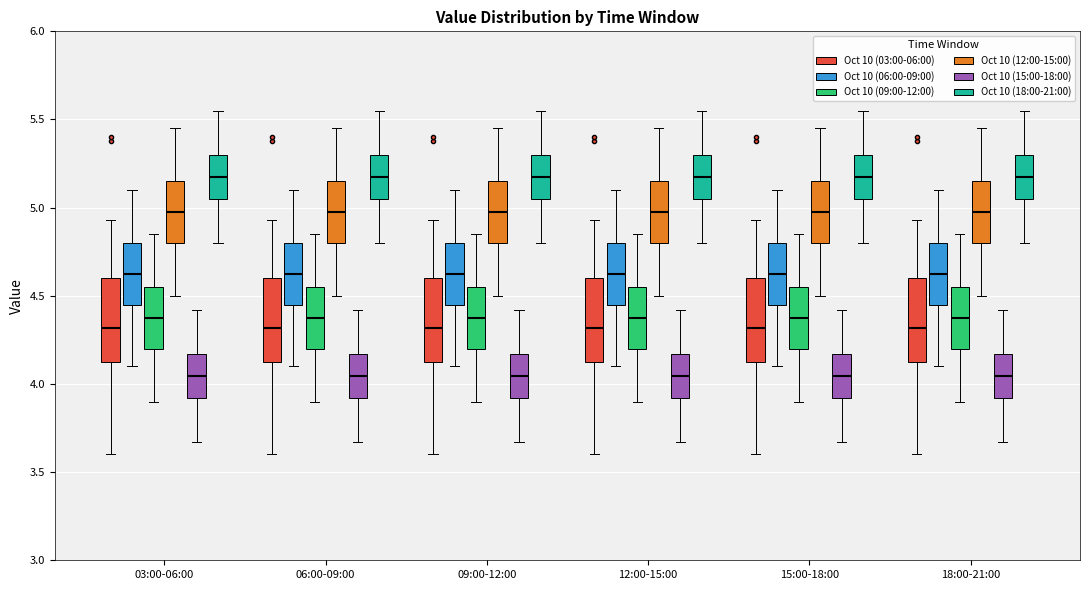

Reading left to right, transcribe this box plot: for each box, give where its median line is, the range the box spans, and where its two whiskers end, as read against the y-axis. The values are not printed on the chart, so give them approximately, as read against the axis.

03:00-06:00 (Oct 10 (03:00-06:00)): median 4.30, box 4.10 to 4.60, whiskers 3.60 to 4.95
03:00-06:00 (Oct 10 (06:00-09:00)): median 4.65, box 4.45 to 4.80, whiskers 4.10 to 5.10
03:00-06:00 (Oct 10 (09:00-12:00)): median 4.40, box 4.20 to 4.55, whiskers 3.90 to 4.85
03:00-06:00 (Oct 10 (12:00-15:00)): median 5.00, box 4.80 to 5.15, whiskers 4.50 to 5.45
03:00-06:00 (Oct 10 (15:00-18:00)): median 4.05, box 3.90 to 4.15, whiskers 3.65 to 4.40
03:00-06:00 (Oct 10 (18:00-21:00)): median 5.20, box 5.05 to 5.30, whiskers 4.80 to 5.55
06:00-09:00 (Oct 10 (03:00-06:00)): median 4.30, box 4.10 to 4.60, whiskers 3.60 to 4.95
06:00-09:00 (Oct 10 (06:00-09:00)): median 4.65, box 4.45 to 4.80, whiskers 4.10 to 5.10
06:00-09:00 (Oct 10 (09:00-12:00)): median 4.40, box 4.20 to 4.55, whiskers 3.90 to 4.85
06:00-09:00 (Oct 10 (12:00-15:00)): median 5.00, box 4.80 to 5.15, whiskers 4.50 to 5.45
06:00-09:00 (Oct 10 (15:00-18:00)): median 4.05, box 3.90 to 4.15, whiskers 3.65 to 4.40
06:00-09:00 (Oct 10 (18:00-21:00)): median 5.20, box 5.05 to 5.30, whiskers 4.80 to 5.55
09:00-12:00 (Oct 10 (03:00-06:00)): median 4.30, box 4.10 to 4.60, whiskers 3.60 to 4.95
09:00-12:00 (Oct 10 (06:00-09:00)): median 4.65, box 4.45 to 4.80, whiskers 4.10 to 5.10
09:00-12:00 (Oct 10 (09:00-12:00)): median 4.40, box 4.20 to 4.55, whiskers 3.90 to 4.85
09:00-12:00 (Oct 10 (12:00-15:00)): median 5.00, box 4.80 to 5.15, whiskers 4.50 to 5.45
09:00-12:00 (Oct 10 (15:00-18:00)): median 4.05, box 3.90 to 4.15, whiskers 3.65 to 4.40
09:00-12:00 (Oct 10 (18:00-21:00)): median 5.20, box 5.05 to 5.30, whiskers 4.80 to 5.55
12:00-15:00 (Oct 10 (03:00-06:00)): median 4.30, box 4.10 to 4.60, whiskers 3.60 to 4.95
12:00-15:00 (Oct 10 (06:00-09:00)): median 4.65, box 4.45 to 4.80, whiskers 4.10 to 5.10
12:00-15:00 (Oct 10 (09:00-12:00)): median 4.40, box 4.20 to 4.55, whiskers 3.90 to 4.85
12:00-15:00 (Oct 10 (12:00-15:00)): median 5.00, box 4.80 to 5.15, whiskers 4.50 to 5.45
12:00-15:00 (Oct 10 (15:00-18:00)): median 4.05, box 3.90 to 4.15, whiskers 3.65 to 4.40
12:00-15:00 (Oct 10 (18:00-21:00)): median 5.20, box 5.05 to 5.30, whiskers 4.80 to 5.55
15:00-18:00 (Oct 10 (03:00-06:00)): median 4.30, box 4.10 to 4.60, whiskers 3.60 to 4.95
15:00-18:00 (Oct 10 (06:00-09:00)): median 4.65, box 4.45 to 4.80, whiskers 4.10 to 5.10
15:00-18:00 (Oct 10 (09:00-12:00)): median 4.40, box 4.20 to 4.55, whiskers 3.90 to 4.85
15:00-18:00 (Oct 10 (12:00-15:00)): median 5.00, box 4.80 to 5.15, whiskers 4.50 to 5.45
15:00-18:00 (Oct 10 (15:00-18:00)): median 4.05, box 3.90 to 4.15, whiskers 3.65 to 4.40
15:00-18:00 (Oct 10 (18:00-21:00)): median 5.20, box 5.05 to 5.30, whiskers 4.80 to 5.55
18:00-21:00 (Oct 10 (03:00-06:00)): median 4.30, box 4.10 to 4.60, whiskers 3.60 to 4.95
18:00-21:00 (Oct 10 (06:00-09:00)): median 4.65, box 4.45 to 4.80, whiskers 4.10 to 5.10
18:00-21:00 (Oct 10 (09:00-12:00)): median 4.40, box 4.20 to 4.55, whiskers 3.90 to 4.85
18:00-21:00 (Oct 10 (12:00-15:00)): median 5.00, box 4.80 to 5.15, whiskers 4.50 to 5.45
18:00-21:00 (Oct 10 (15:00-18:00)): median 4.05, box 3.90 to 4.15, whiskers 3.65 to 4.40
18:00-21:00 (Oct 10 (18:00-21:00)): median 5.20, box 5.05 to 5.30, whiskers 4.80 to 5.55